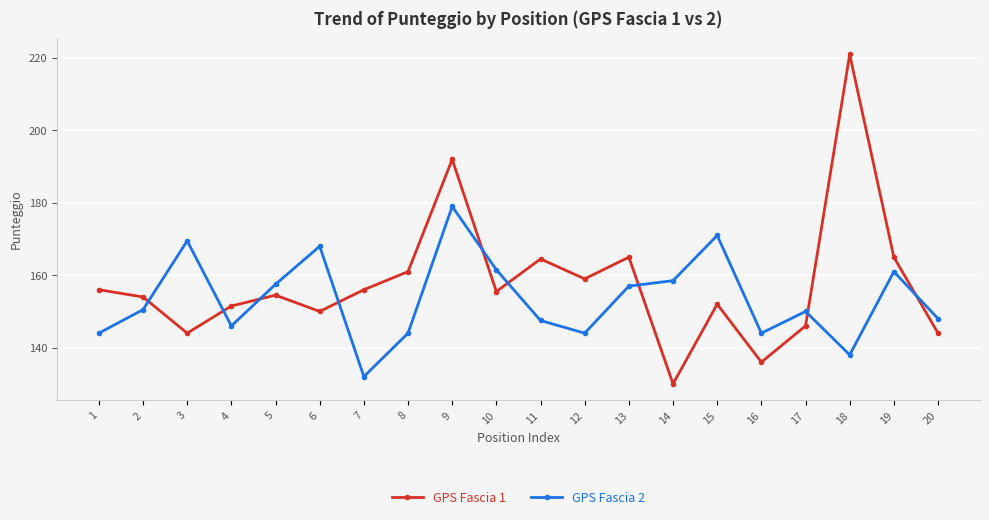

Which series ends up on top after the final intersection of GPS Fascia 2 and GPS Fascia 1?

GPS Fascia 2